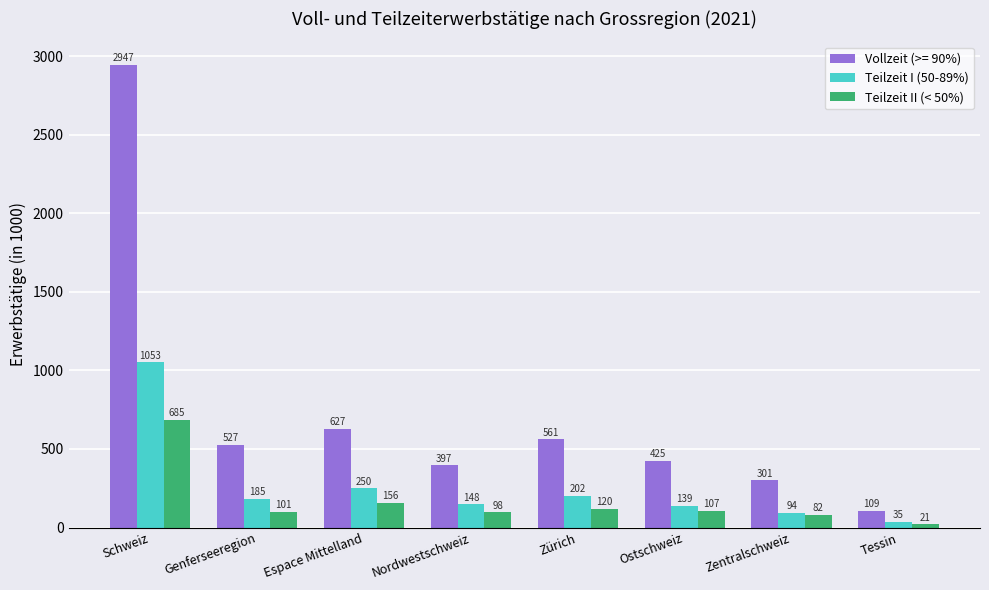

List the labels in order of Teilzeit I (50-89%) value, smallest first.

Tessin, Zentralschweiz, Ostschweiz, Nordwestschweiz, Genferseeregion, Zürich, Espace Mittelland, Schweiz